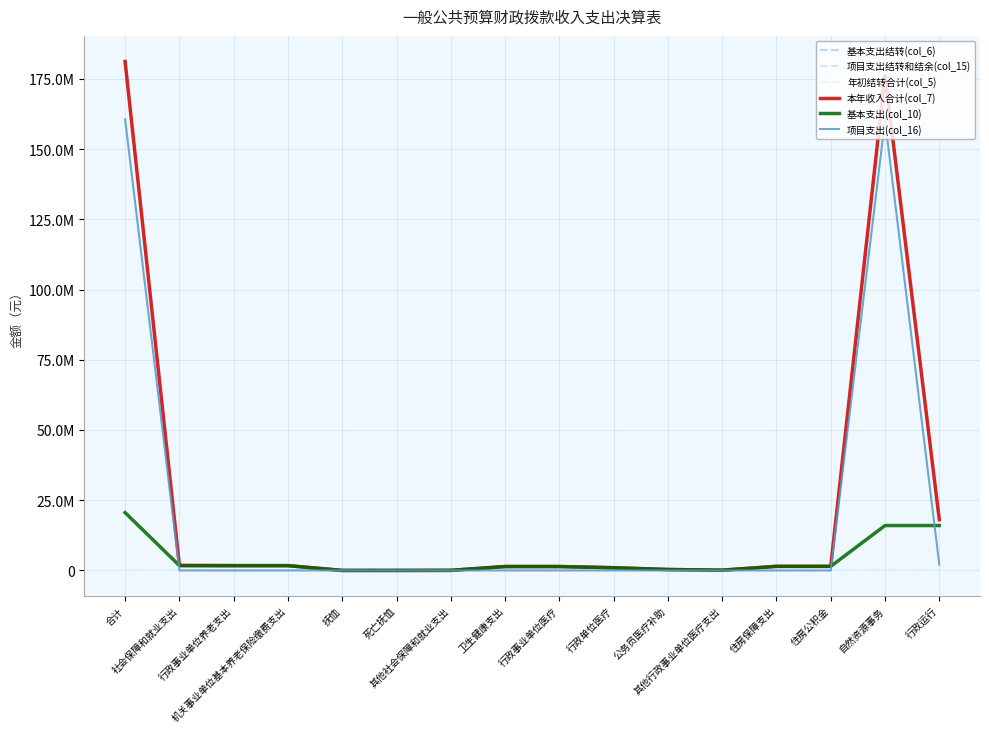

Between 行政事业单位医疗 and 自然资源事务, which is larger?

行政事业单位医疗